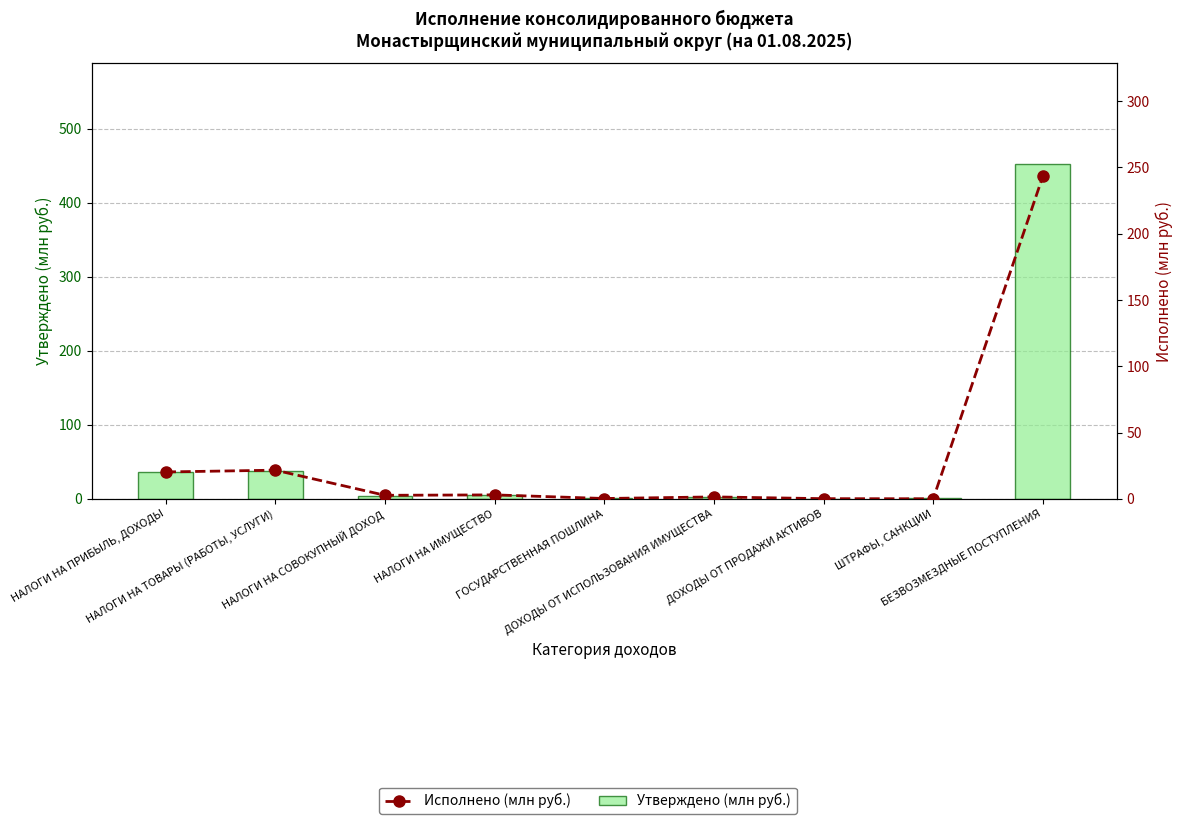

What is the total value across all series at ШТРАФЫ, САНКЦИИ?

0.8